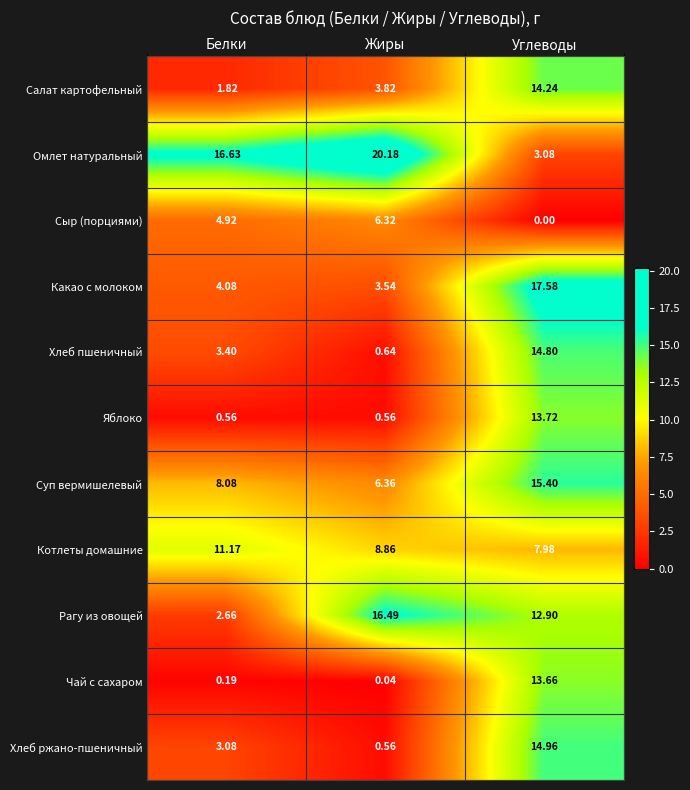

At how many categories does at least one series exceed 3?

3